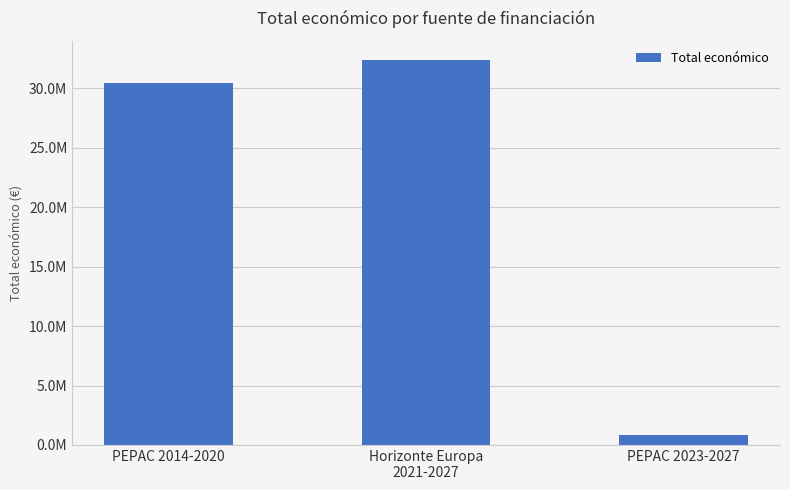

What is the difference between the maximum and minimum values?

31561648